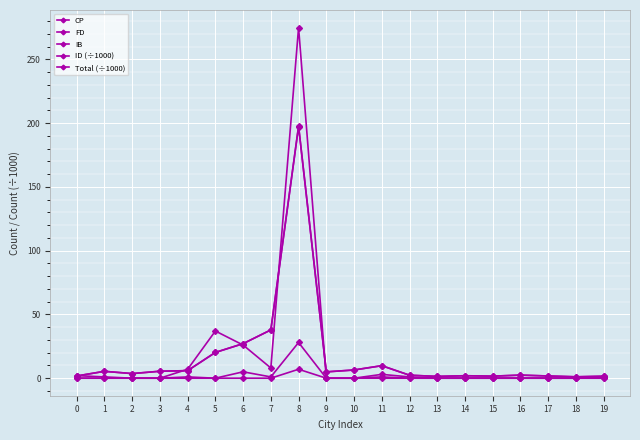

True or false: IB and CP intersect in this chart.

False